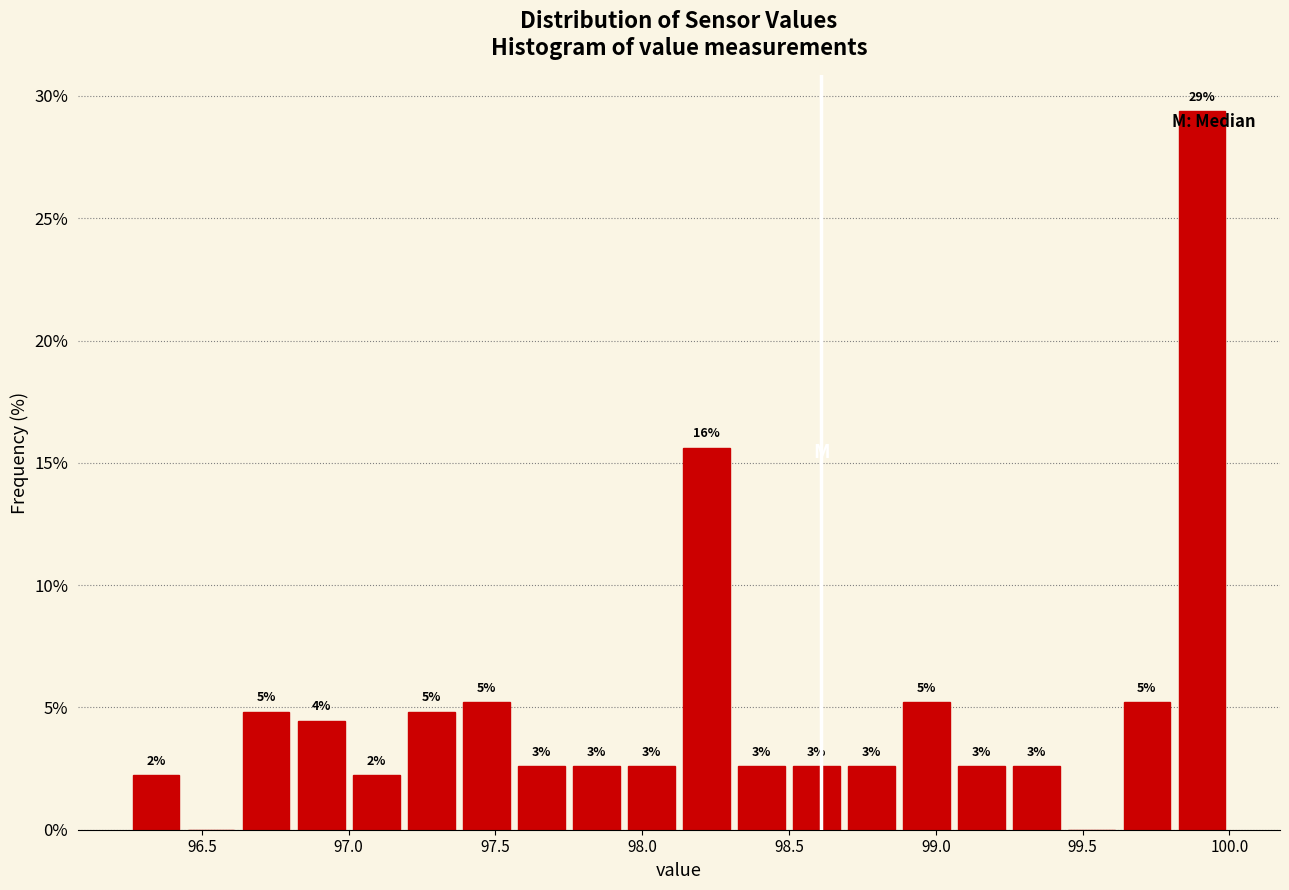

Around what value on the x-axis is the tallest bar? Give the approximate position of its centre, as read against the axis.

99.90